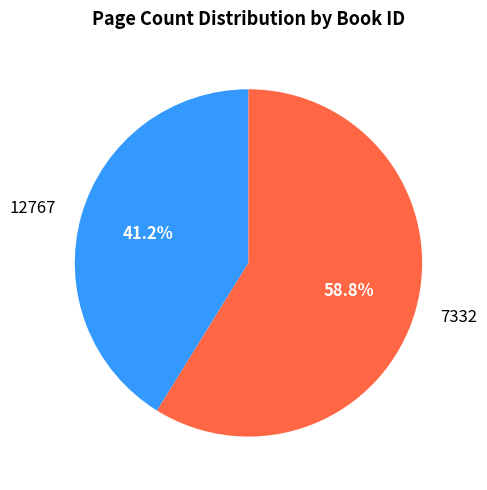

True or false: 12767 accounts for 41% of the total.

True